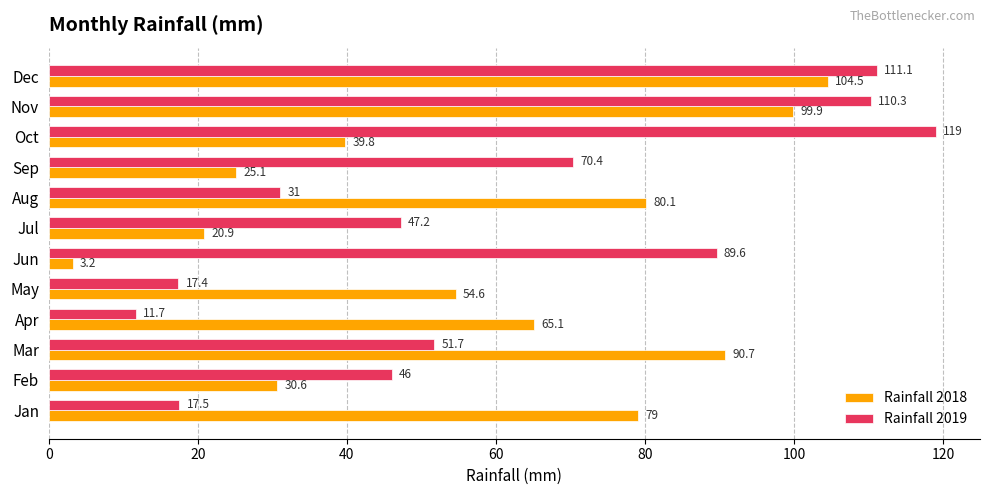

Which category has the lowest value in the Rainfall 2018 series?

Jun